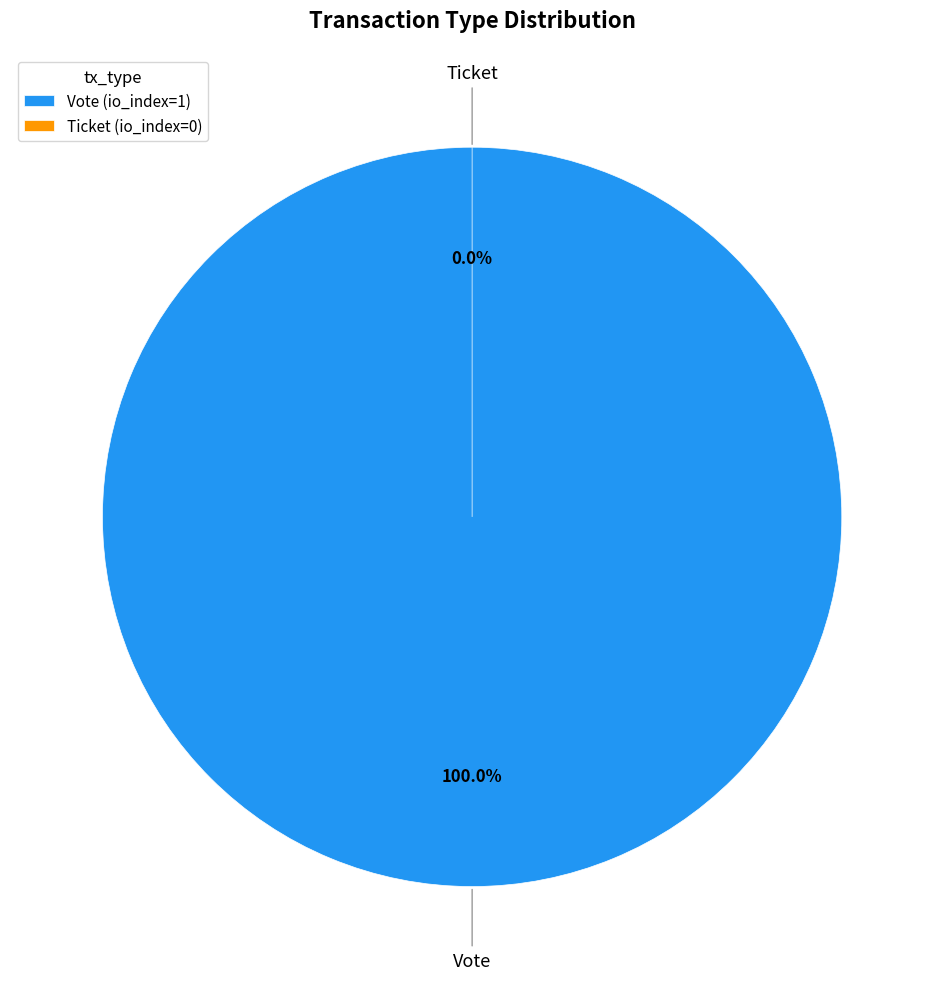

To the nearest percent, what is the average slice percentage?

50%